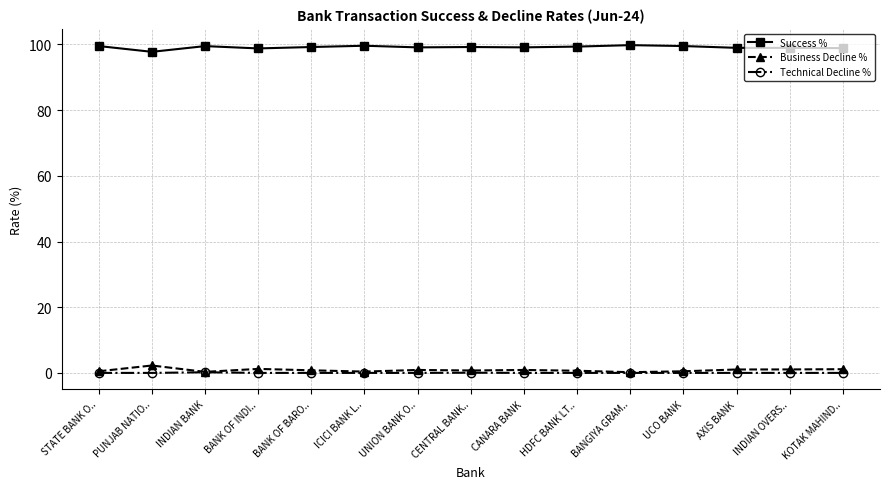

Which series has the largest total across all categories?

Success %